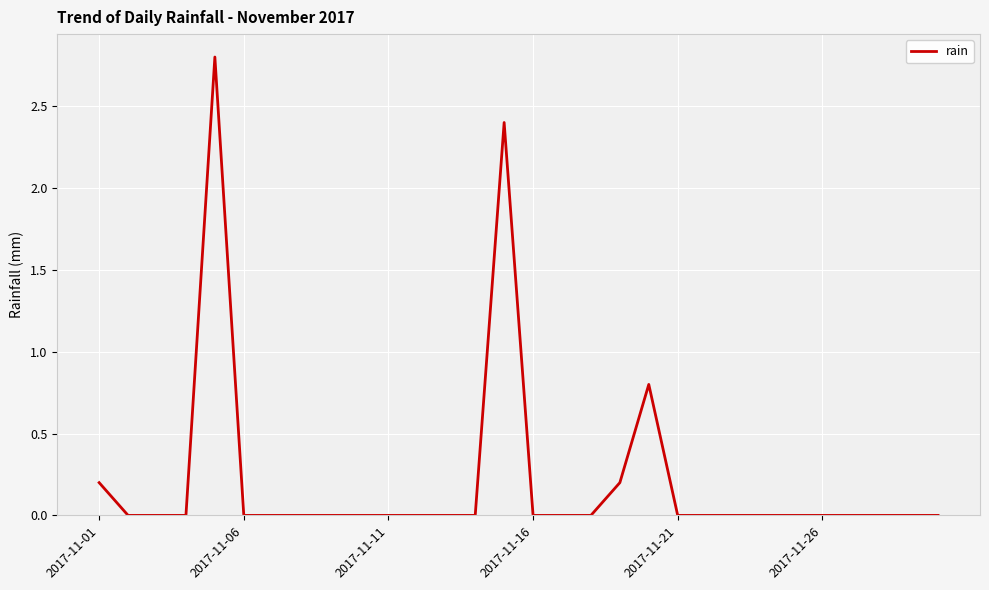

What is the greatest value displayed?

2.8